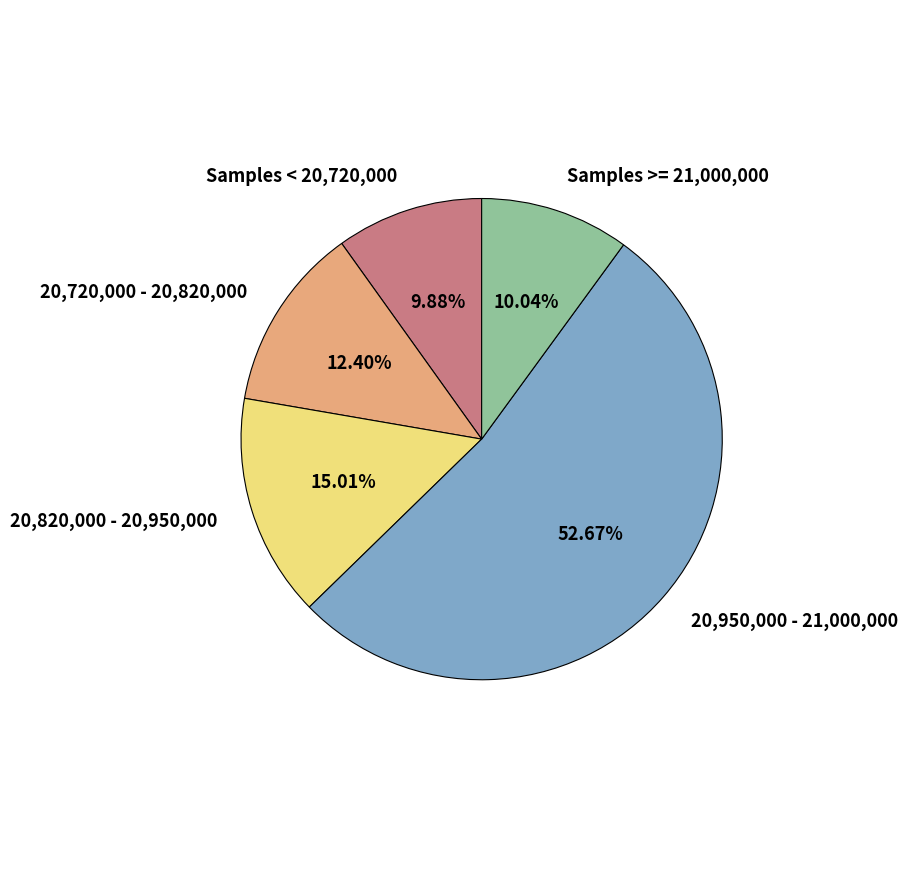

How many slices are in this pie chart?

5